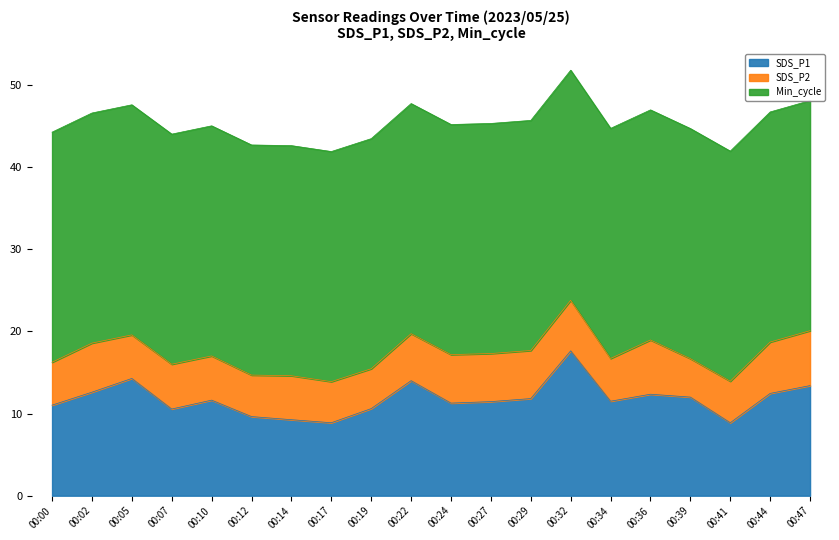

How many data points in SDS_P1 are less than 11?

6